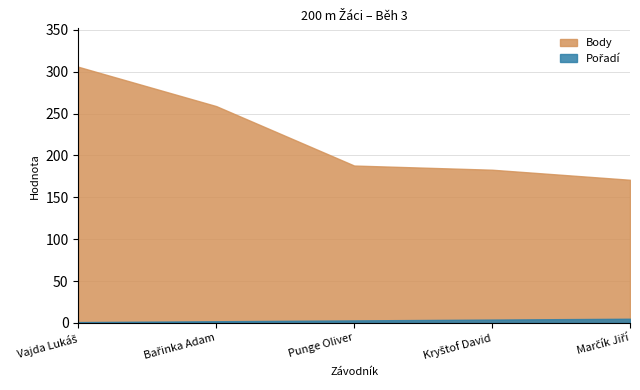

What is the maximum value shown in the chart?

306